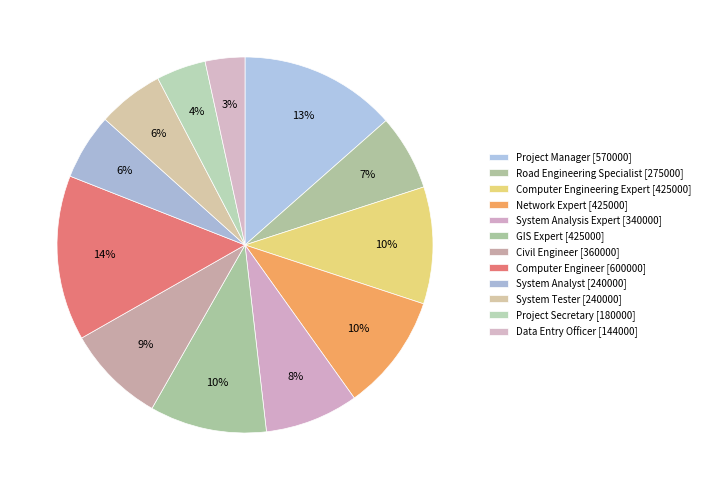

Count the number of slices in the pie.

12